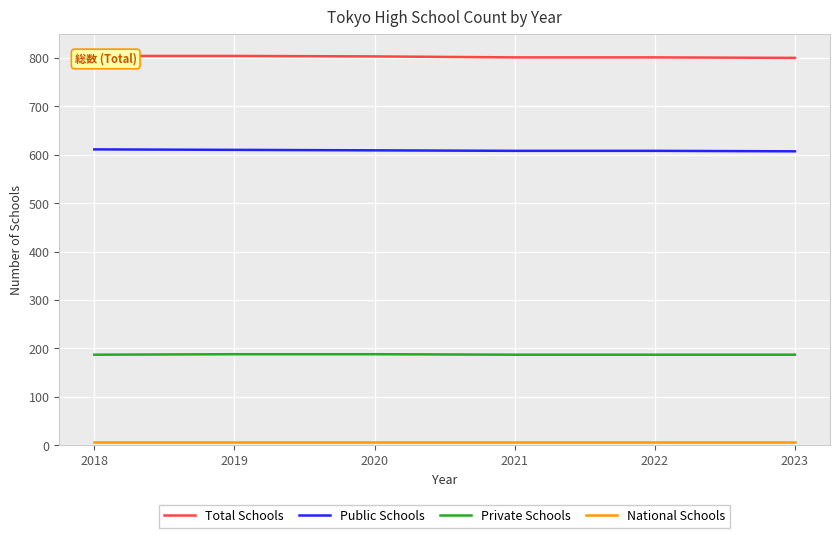

True or false: National Schools and Public Schools intersect in this chart.

False